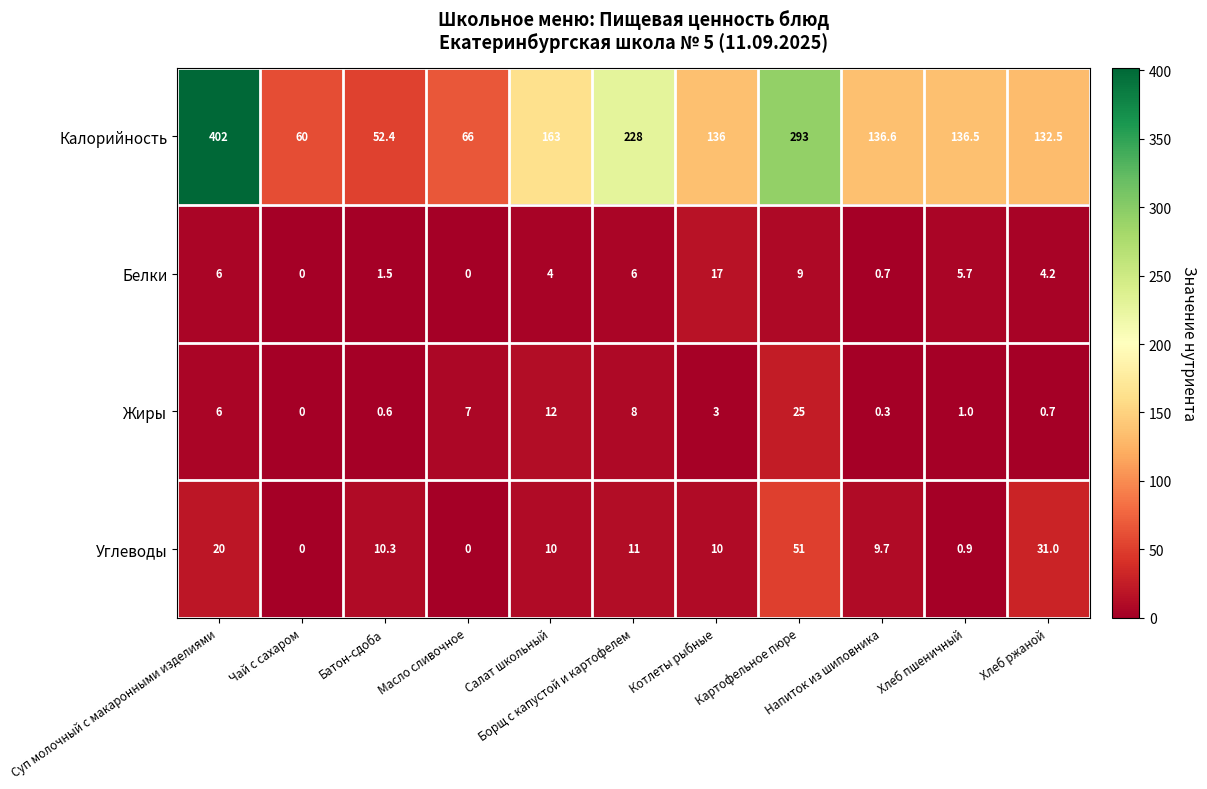

What is the spread (max minus min) of values at Батон-сдоба?

51.8